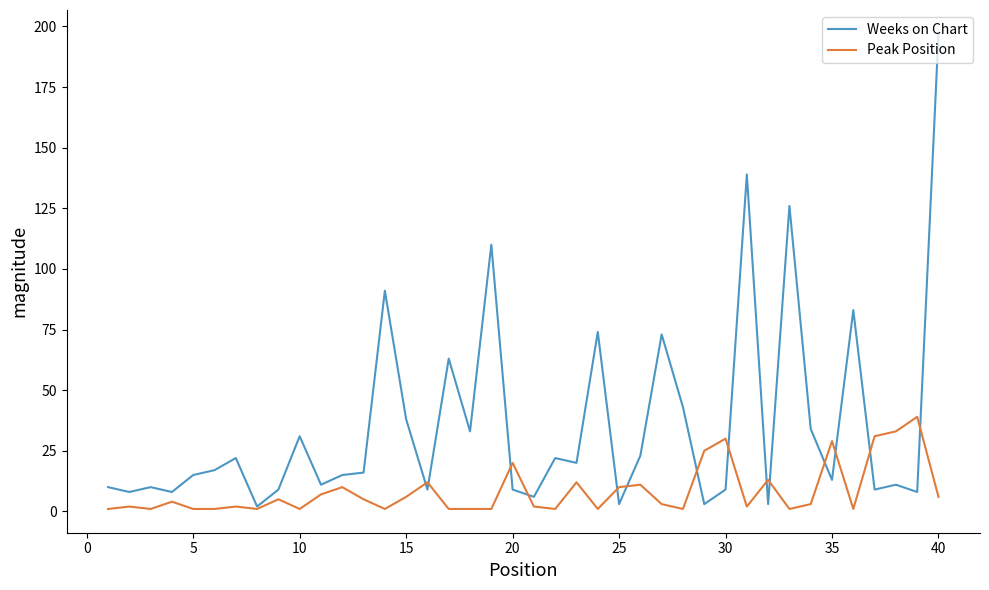

Count the number of categories in the chart.

40